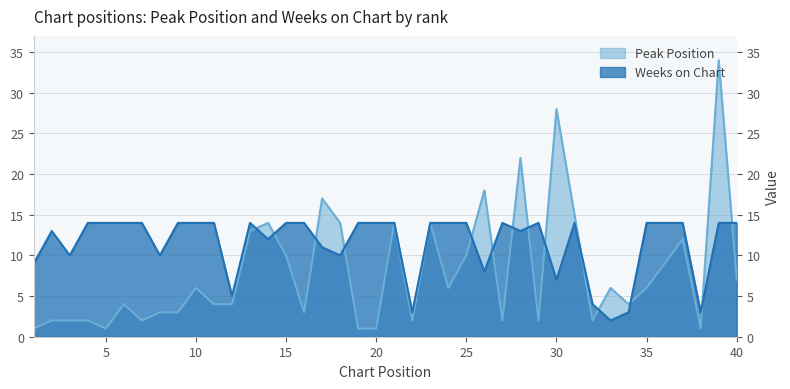

What is the difference between the maximum and second lowest values in the Peak Position series?

33